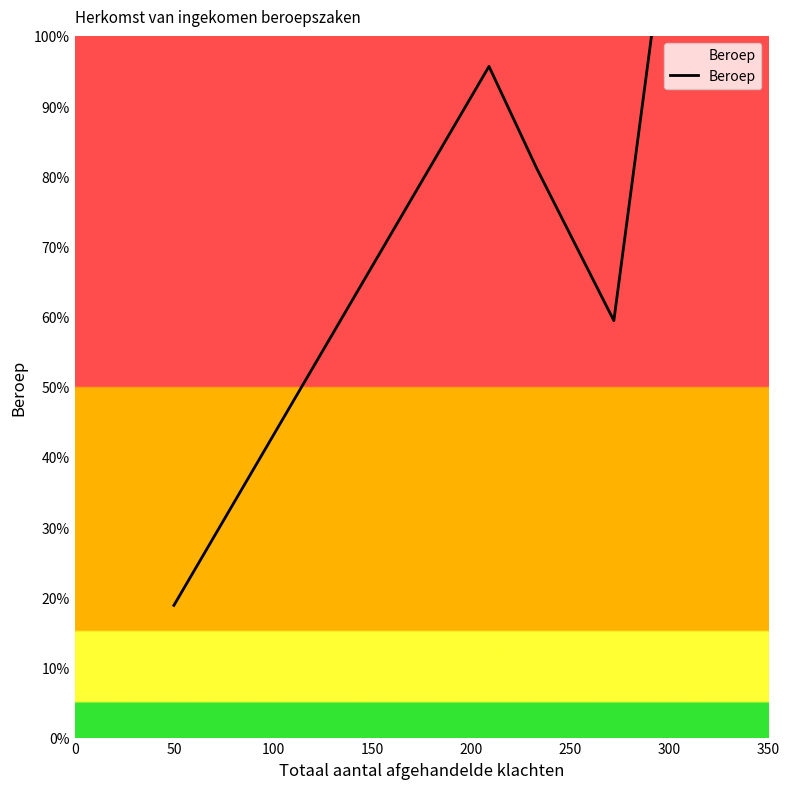

What is the difference between the maximum and minimum values?

81.2